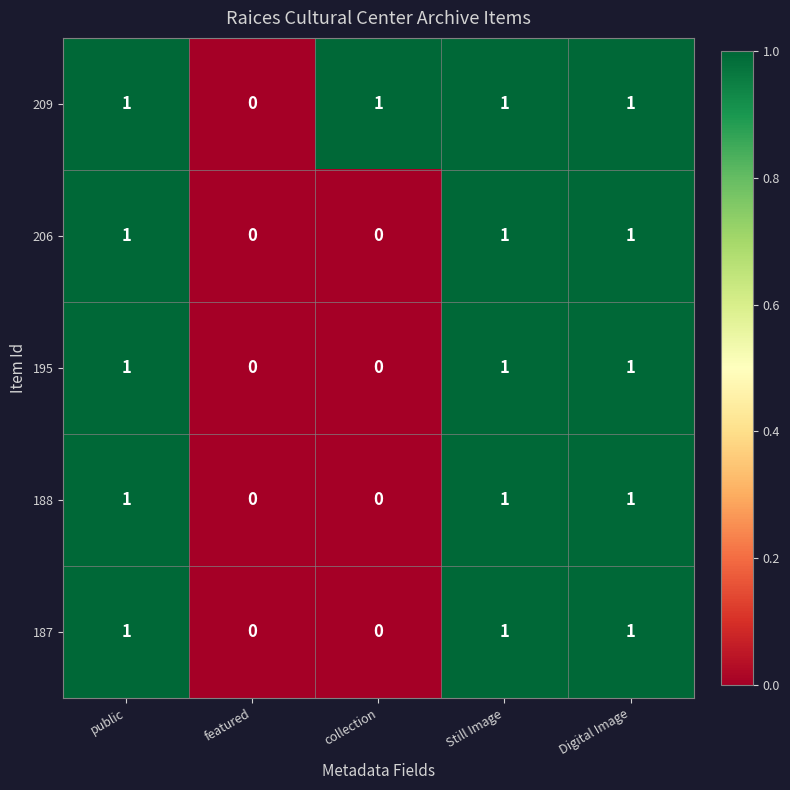

How many categories are shown in the chart?

5